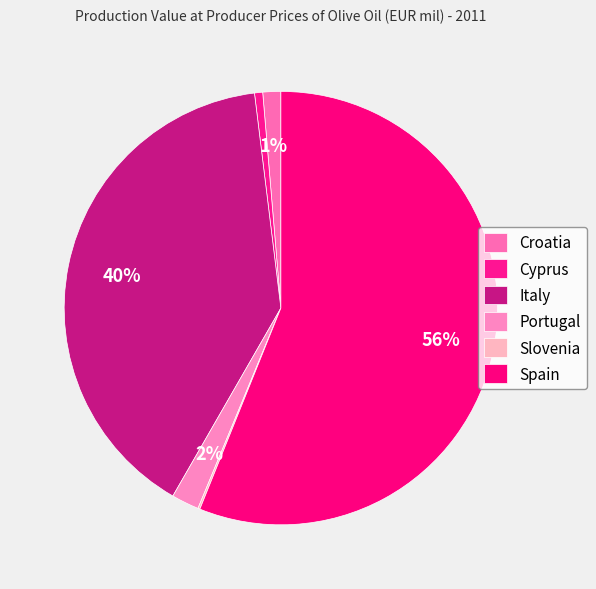

What is the majority slice?

Spain